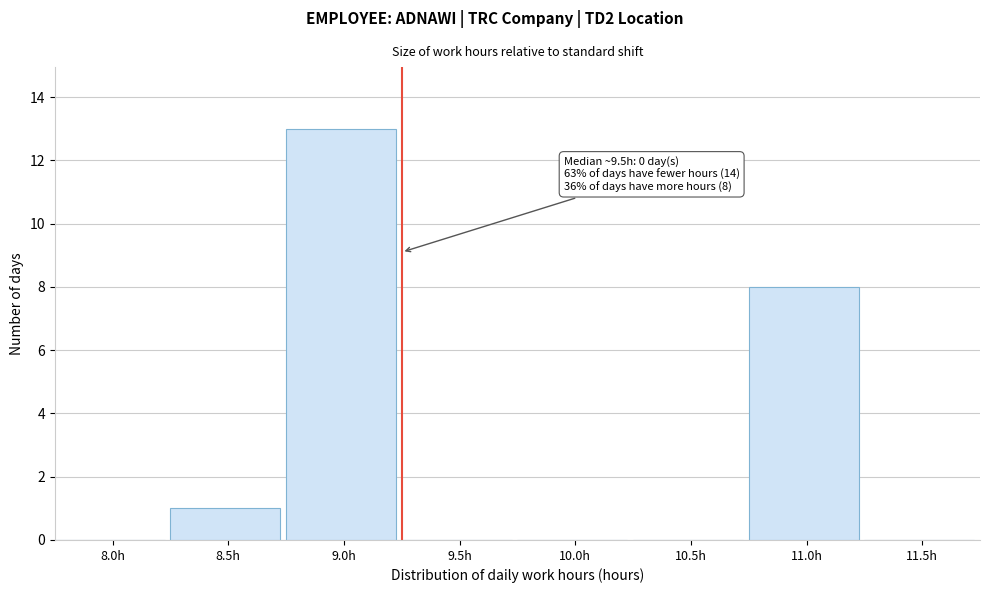

Reading right to left, what are all the values shown in this chart?

11.5h=0	11.0h=8	10.5h=0	10.0h=0	9.5h=0	9.0h=13	8.5h=1	8.0h=0